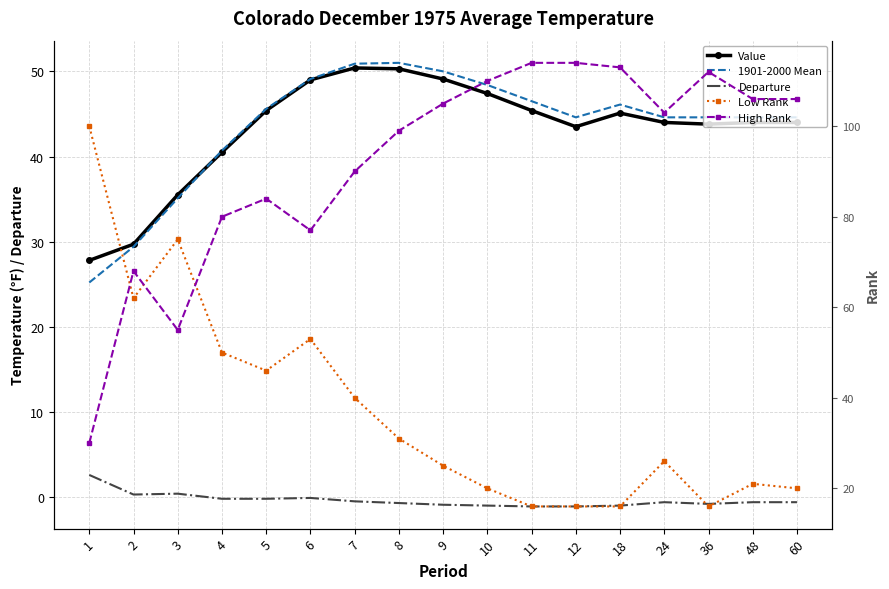

The value of Value at 5 is 45.4. True or false?

True